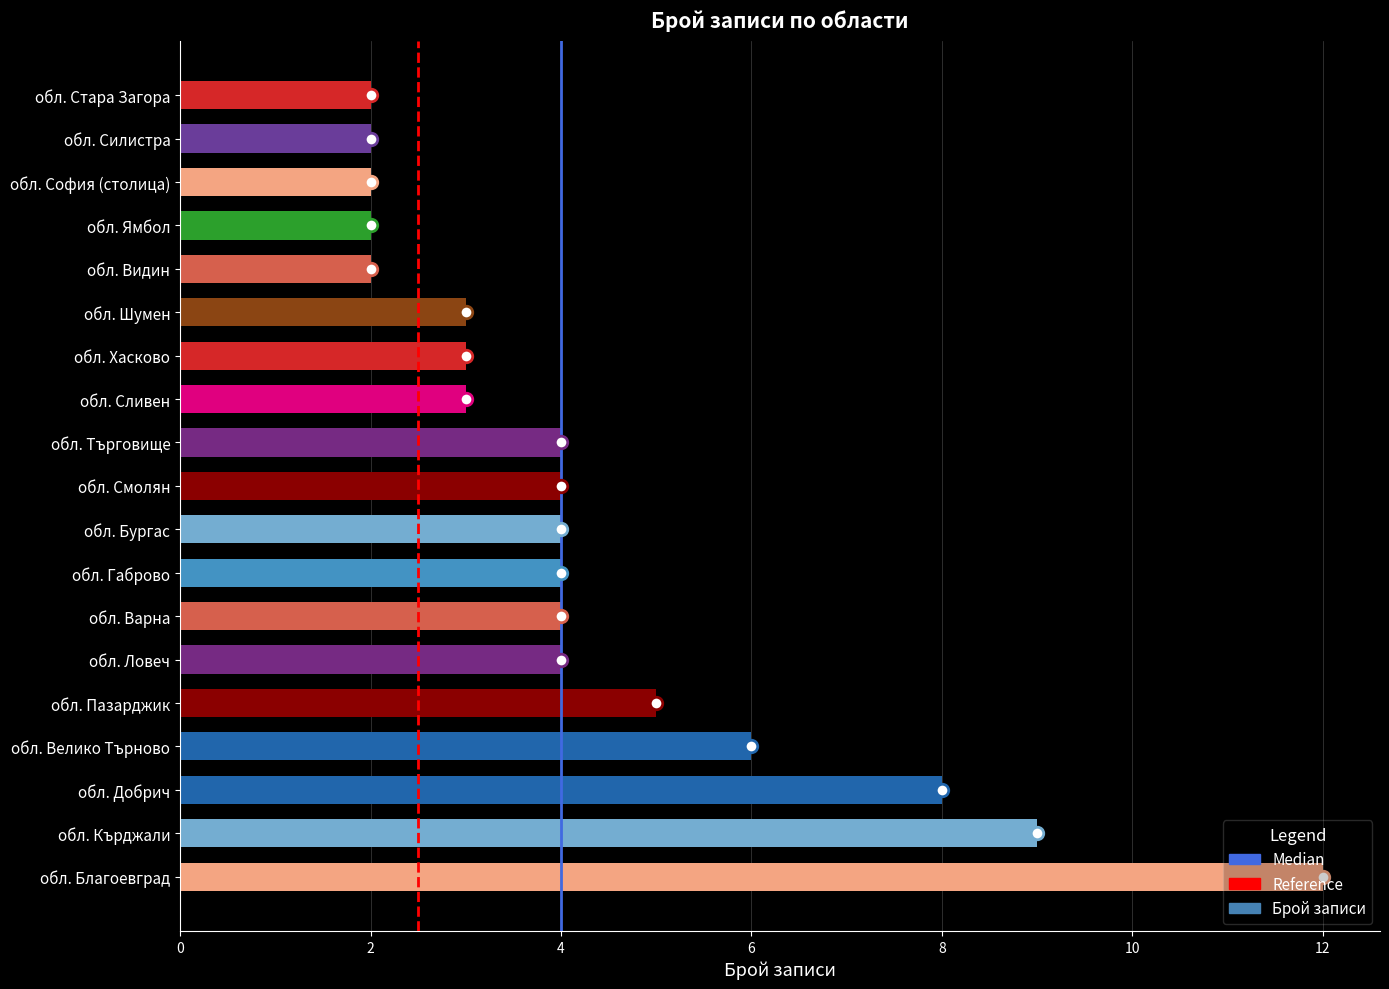

The chart shows a value of 4 at обл. Сливен. True or false?

False